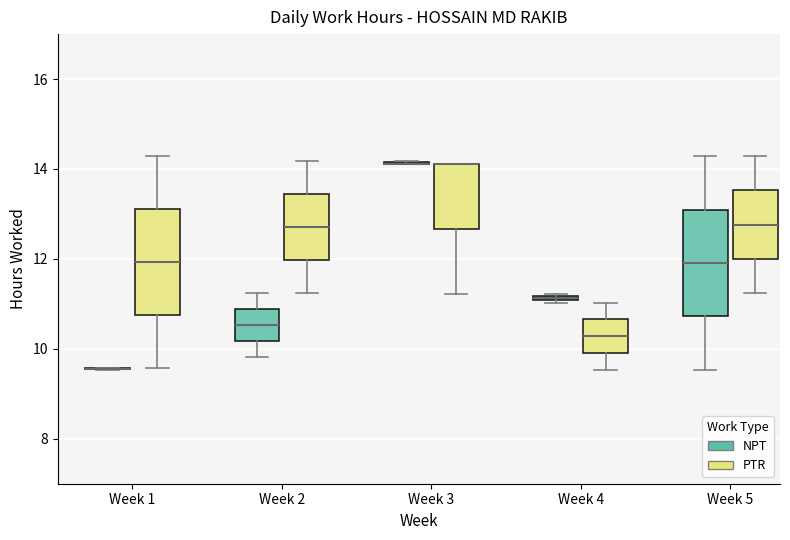

Where does the upper whisker of the box for Week 4 (PTR) end on the y-axis? The values are not printed on the chart, so give them approximately, as read against the axis.

11.0